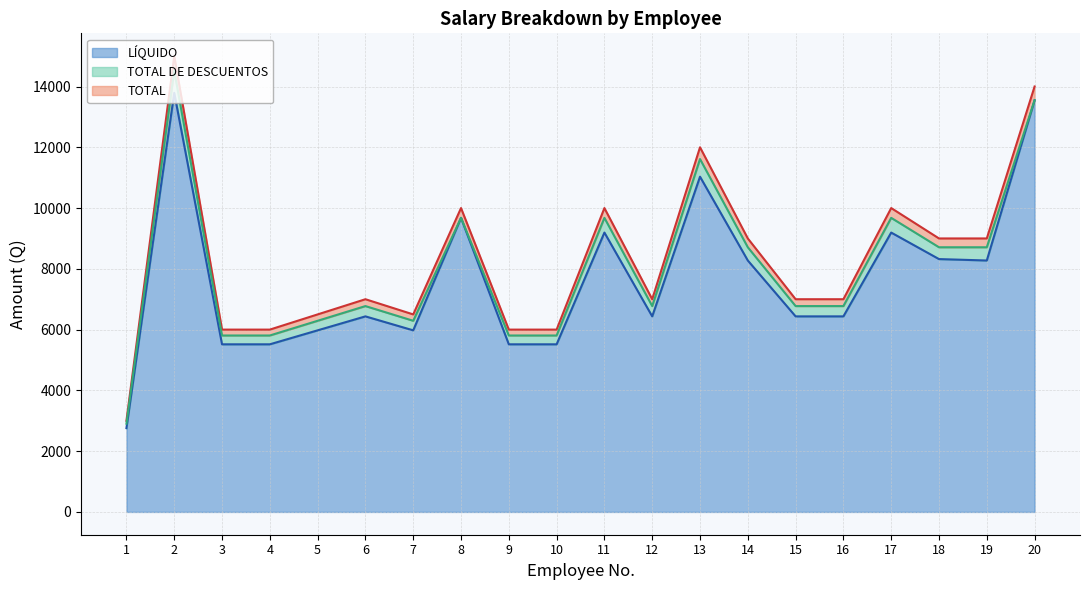

Does the chart have visible grid lines?

Yes